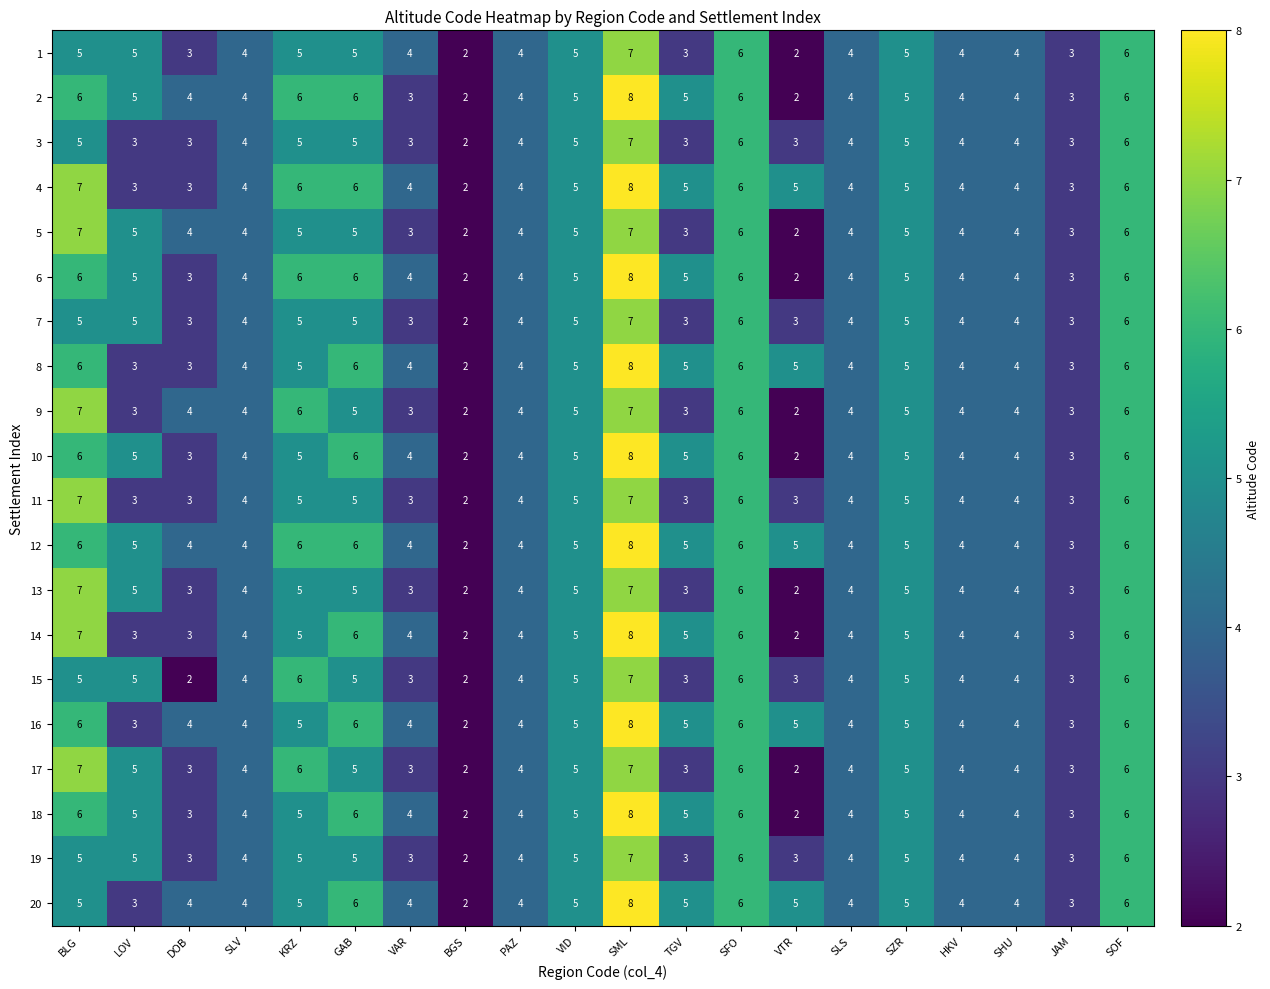

What is the approximate value of 19 at VTR?

3